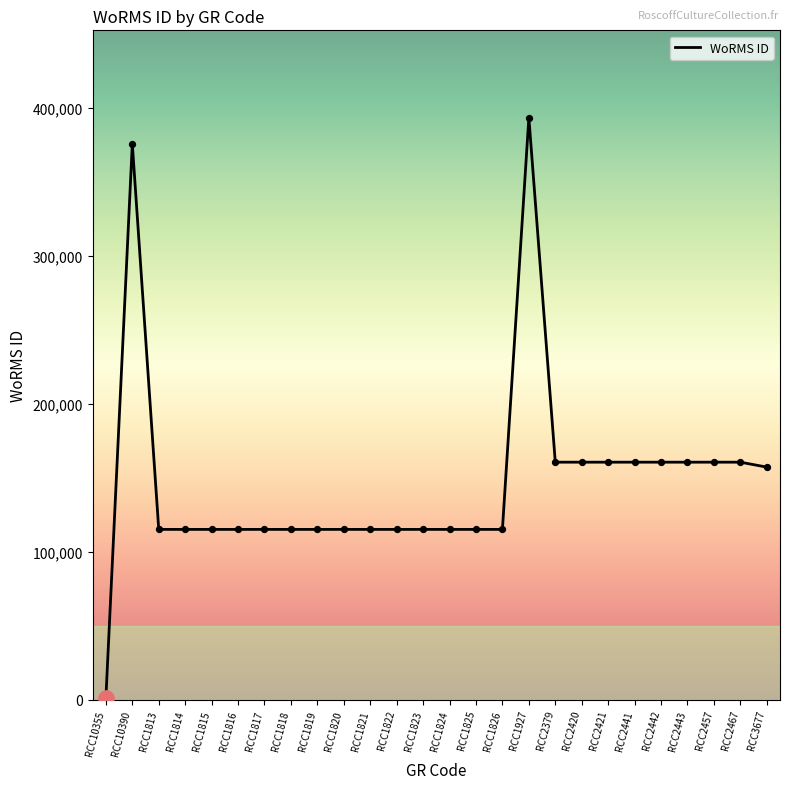

What is the ratio of the value at RCC2457 to the value at RCC1814?

1.4